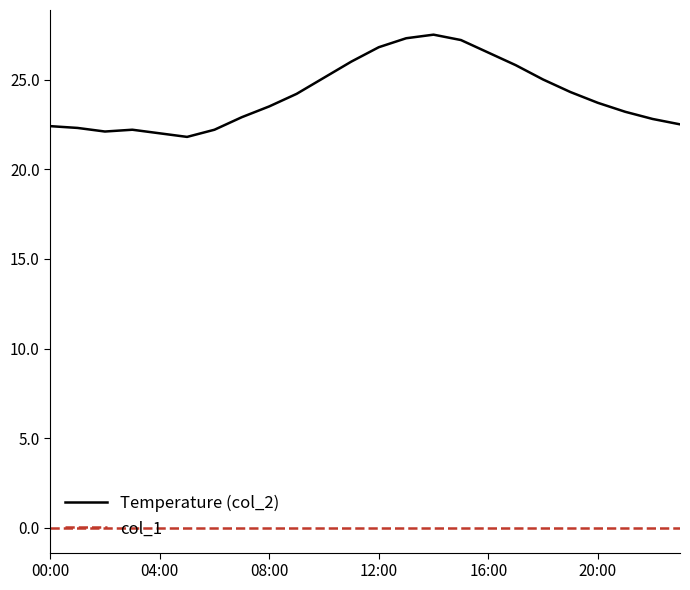

Which series has the largest total across all categories?

Temperature (col_2)